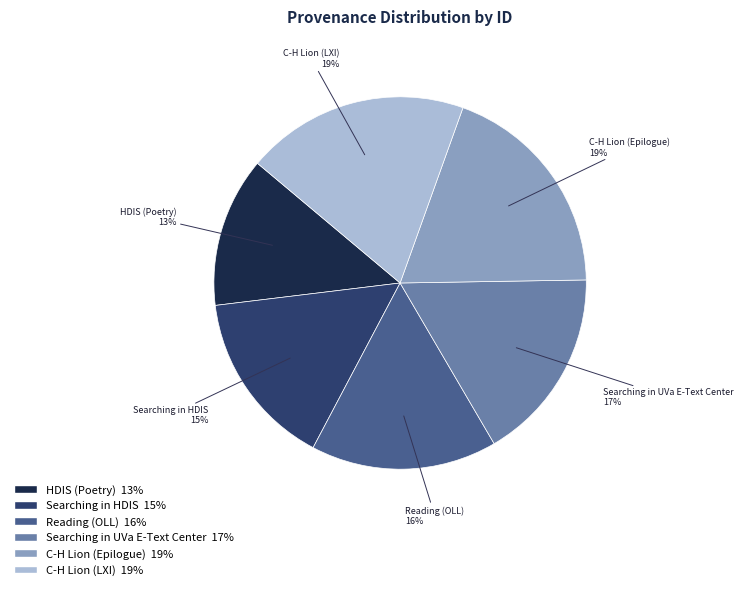

Between Searching in HDIS and Searching in UVa E-Text Center, which is larger?

Searching in UVa E-Text Center